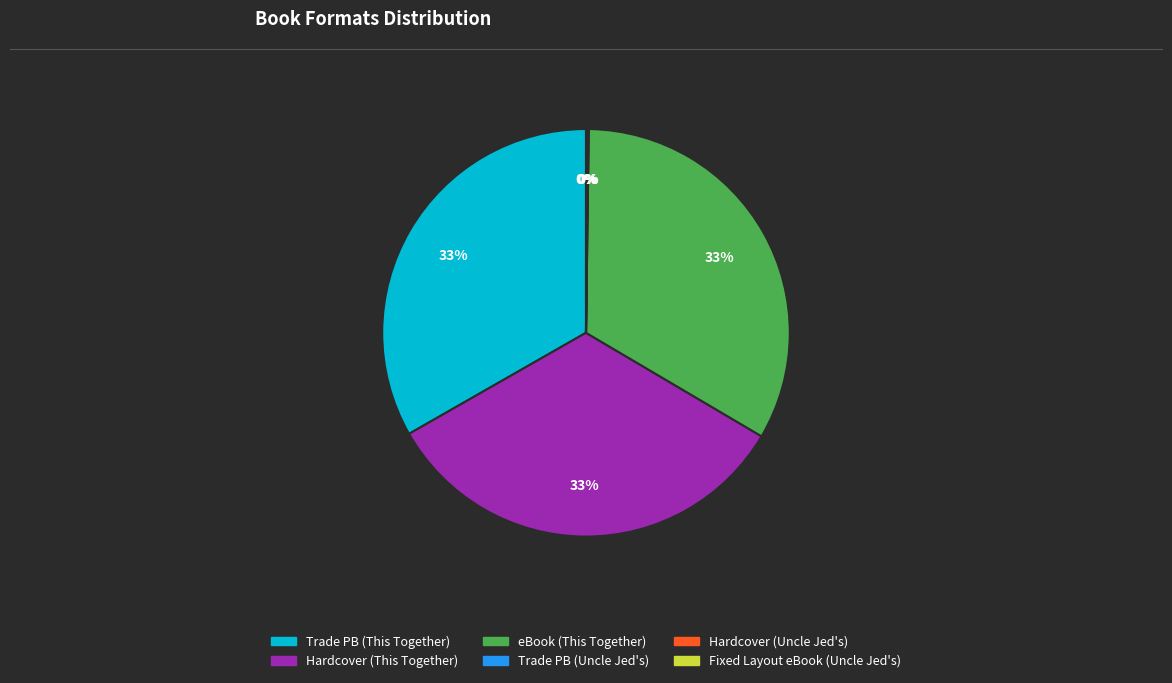

What percentage is the Trade PB (This Together) slice, to the nearest percent?

33%